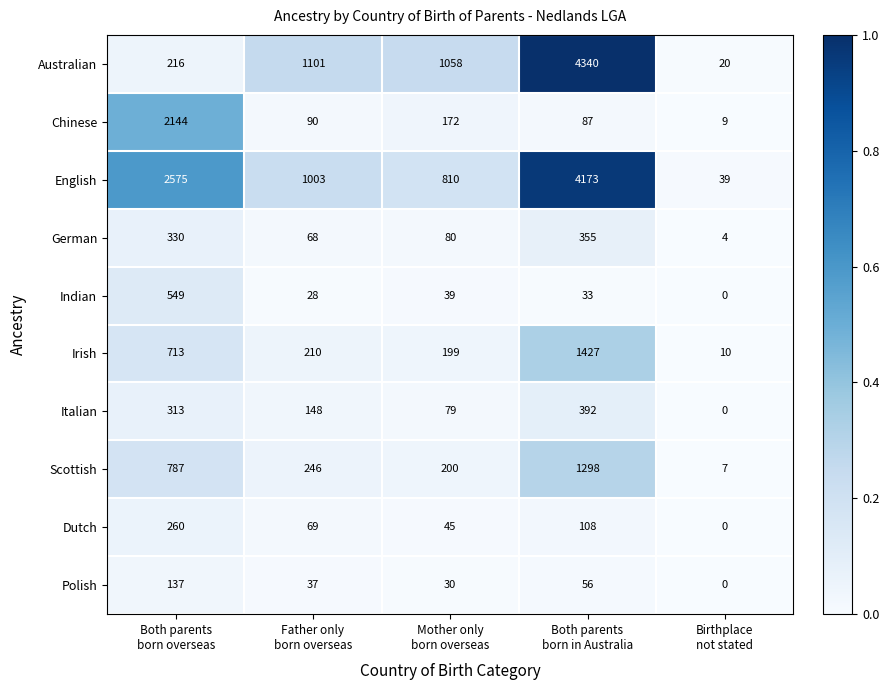

Which series has the largest range (max minus min)?

Australian